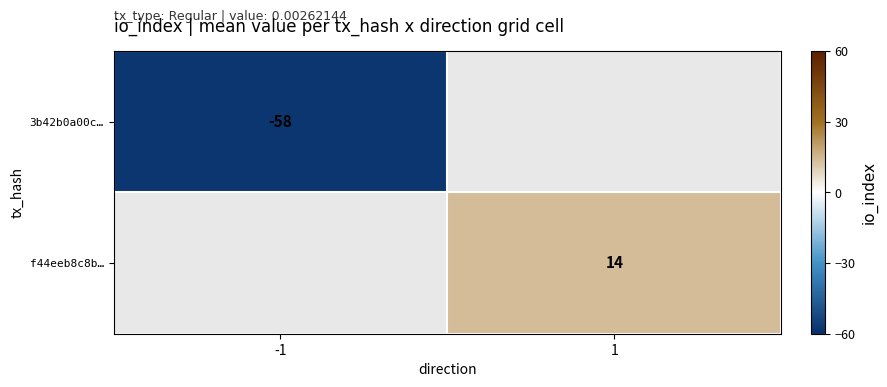

Which label corresponds to the largest value in the chart?

1